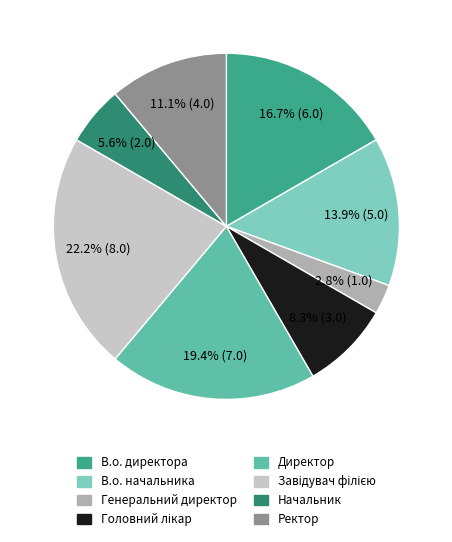

What percentage is the В.о. директора slice, to the nearest percent?

17%